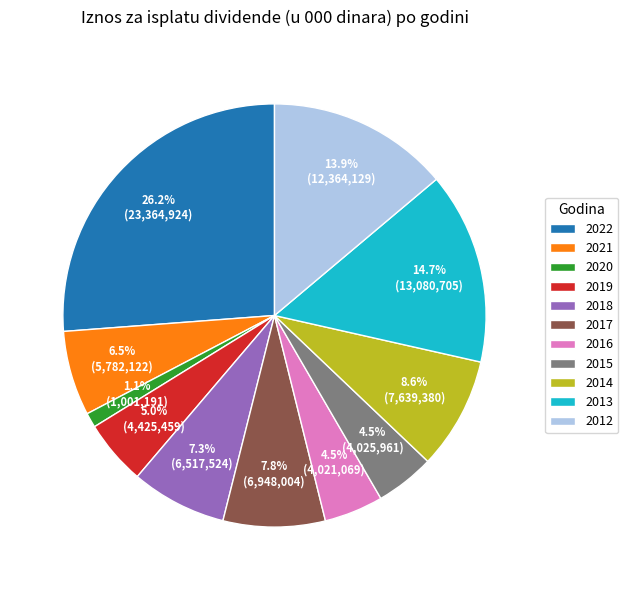

What is the smallest slice in the pie chart?

2020